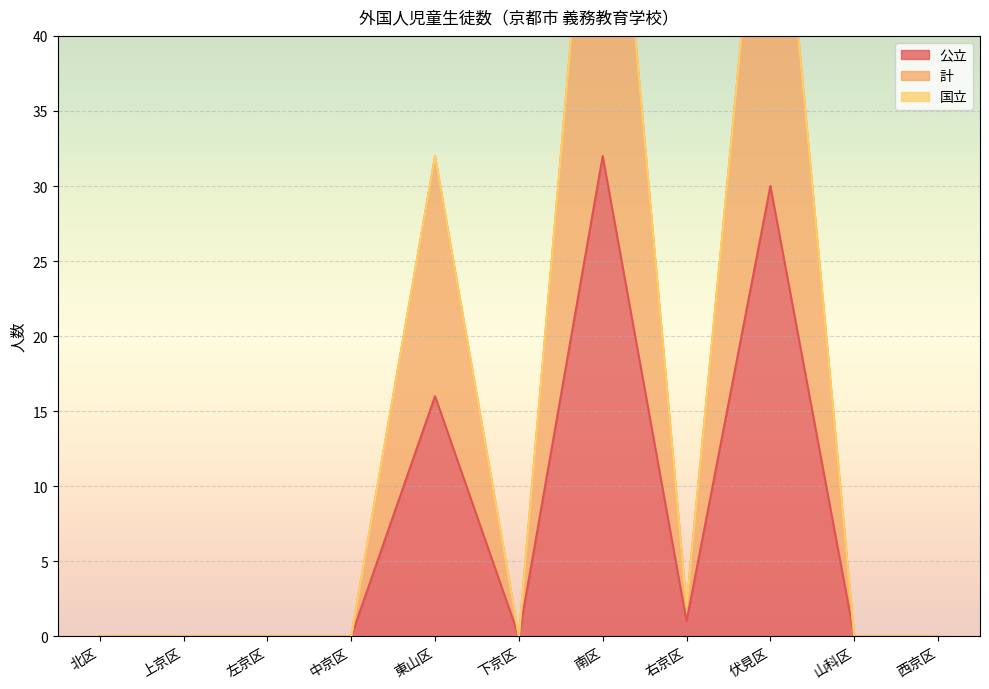

Is it true that 公立 equals -17 at 中京区?

False